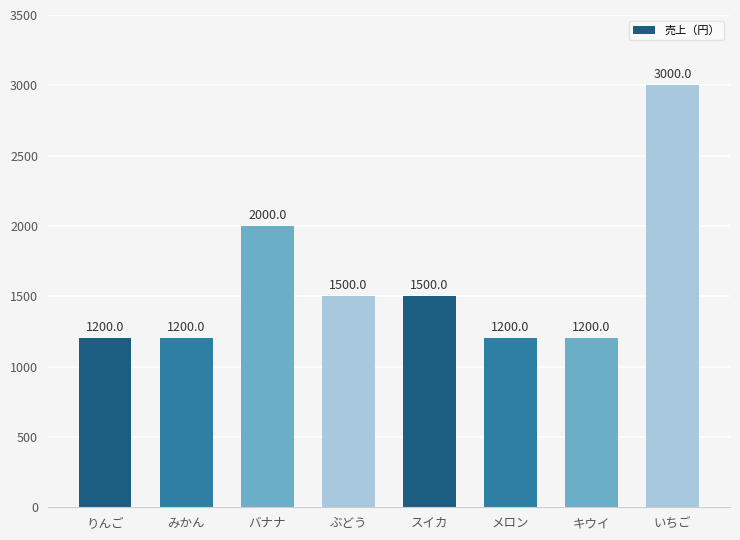

At which label does the data first exceed 1500?

バナナ